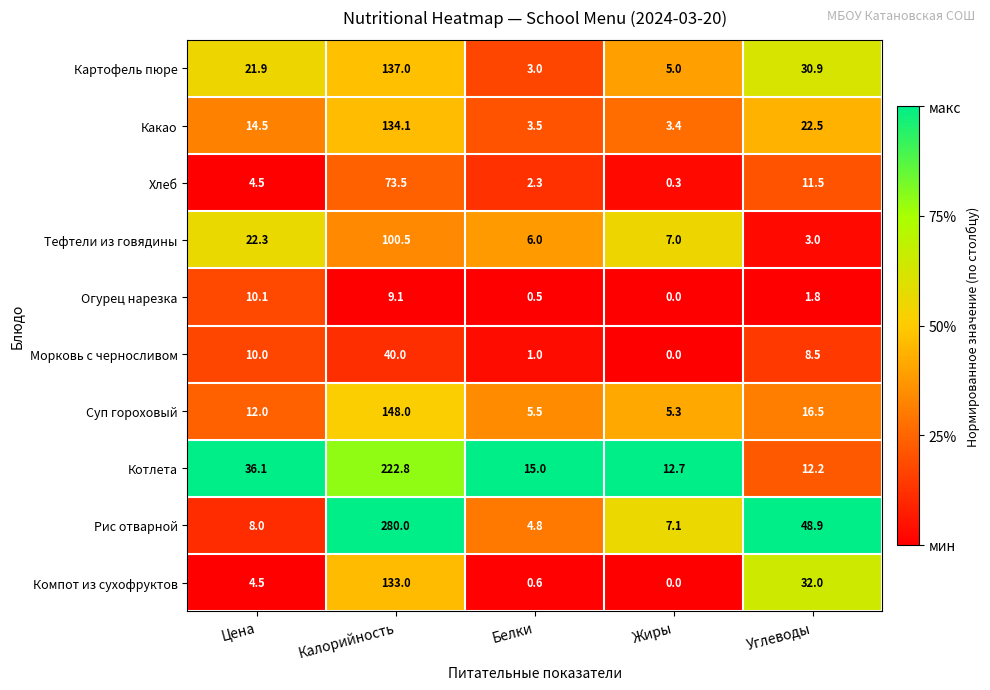

What is the average value of the Картофель пюре series?

39.6